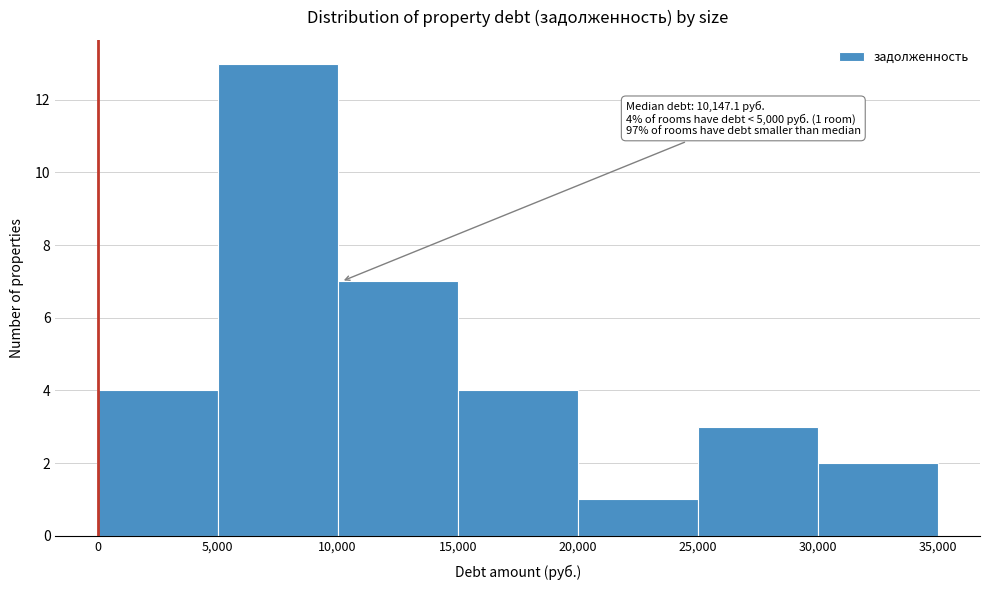

Over which range of the x-axis is the bar tallest?

5,000 to 10,000